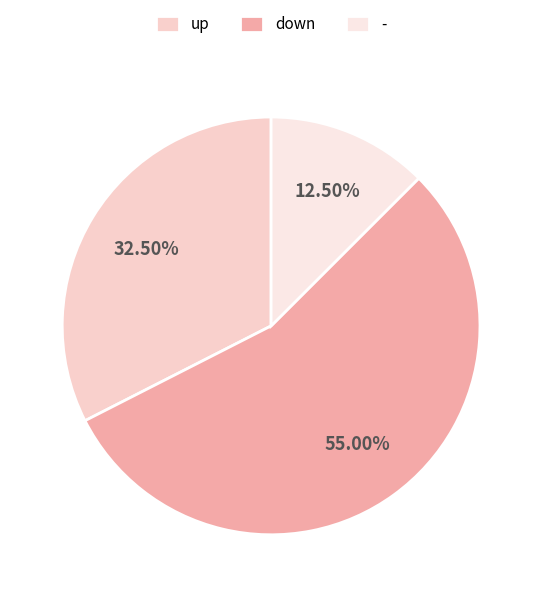

Rank the categories by value from lowest to highest.

-, up, down